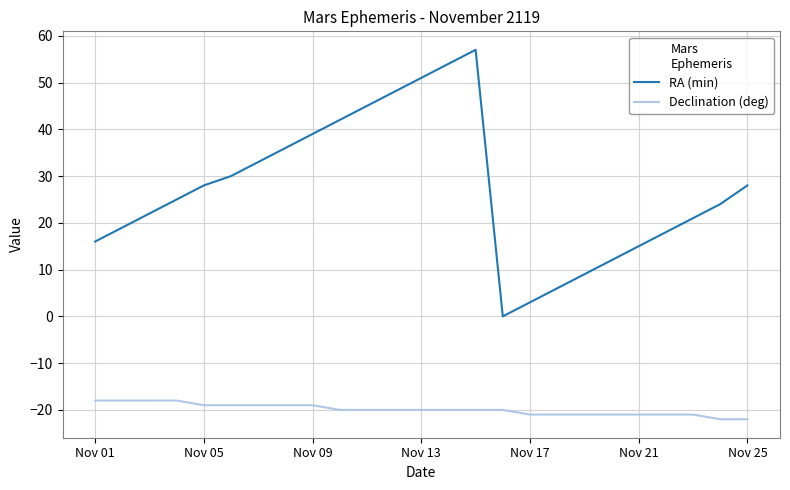

How many lines are shown in the chart?

2